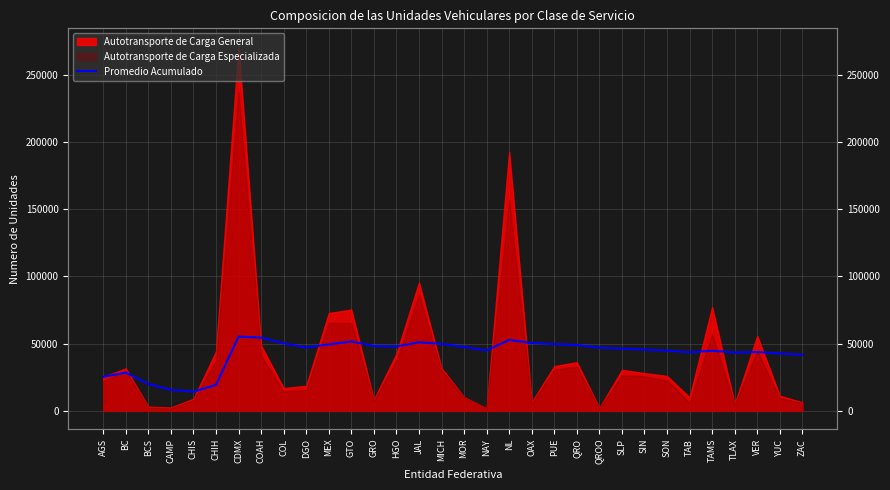

How many data points are above 47013?

16